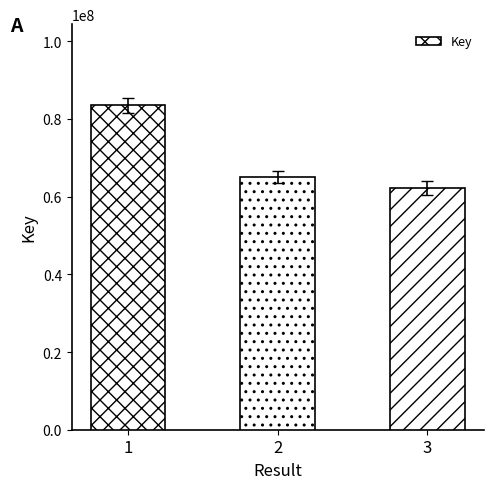

Between 2 and 1, which is larger?

1